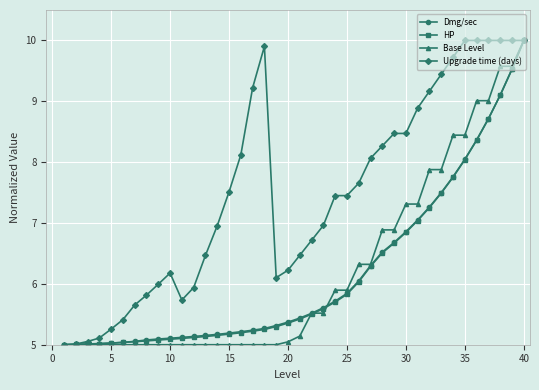

What is the value of the Upgrade time (days) point at the 7th from the left?

5.7